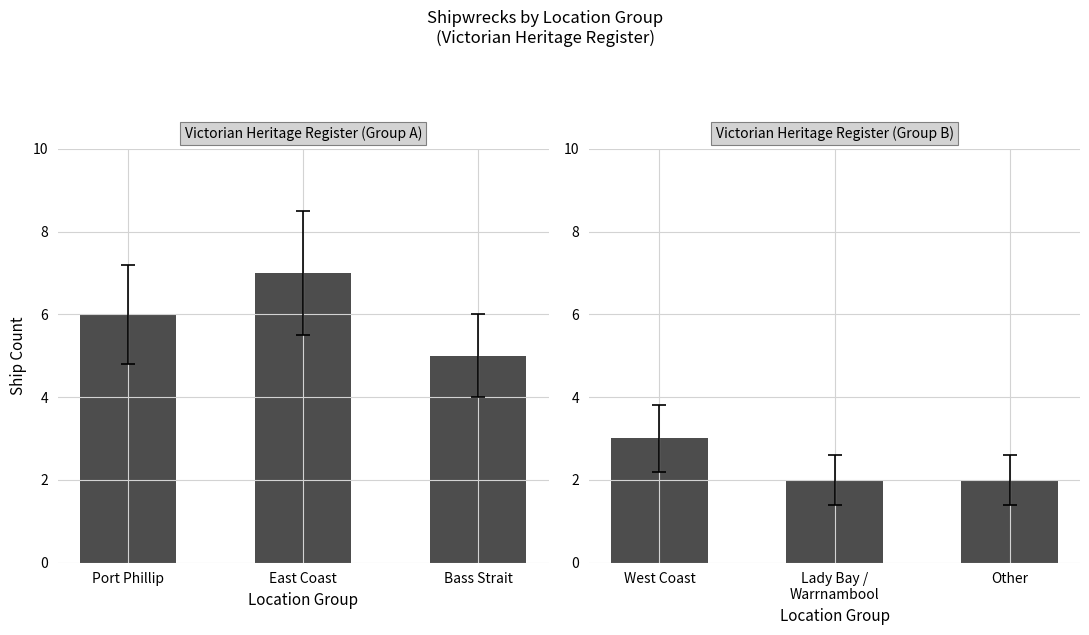

What is the difference between the values at Other and West Coast?

1